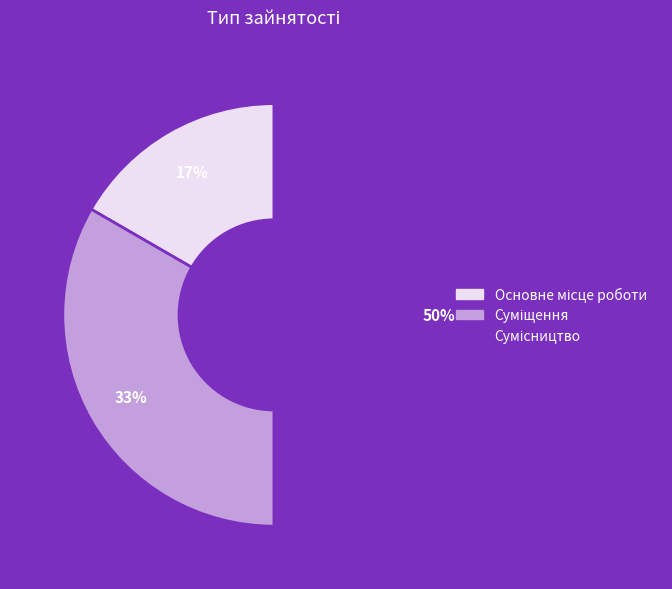

To the nearest percent, what is the average slice percentage?

33%